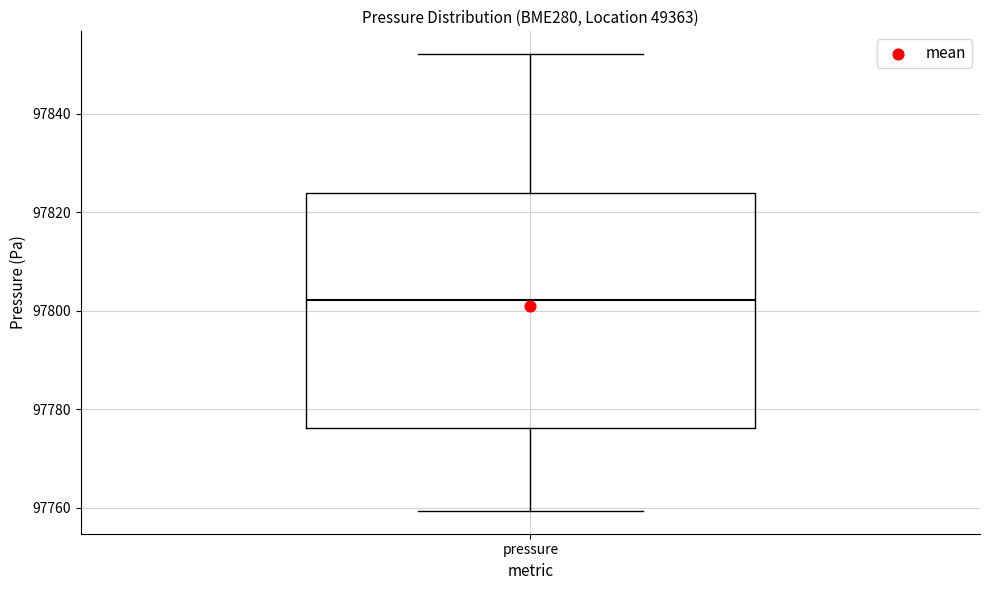

Read this box plot against the y-axis: the position of the median line, the range covered by the box, and the ends of both whiskers. The values are not printed on the chart, so give them approximately, as read against the axis.

median 97802, box 97776 to 97824, whiskers 97760 to 97852